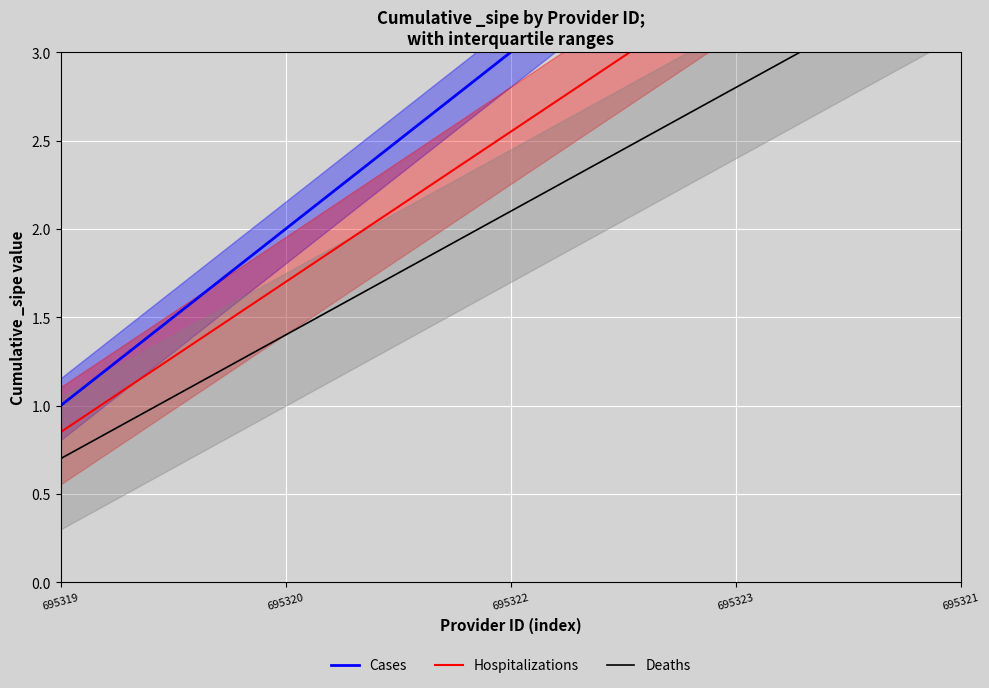

How many lines are shown in the chart?

3